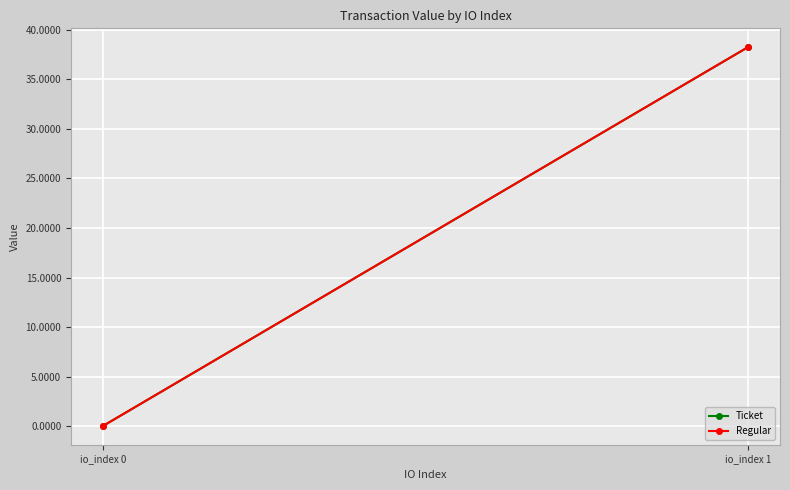

What is the average value of the Ticket series?

19.1